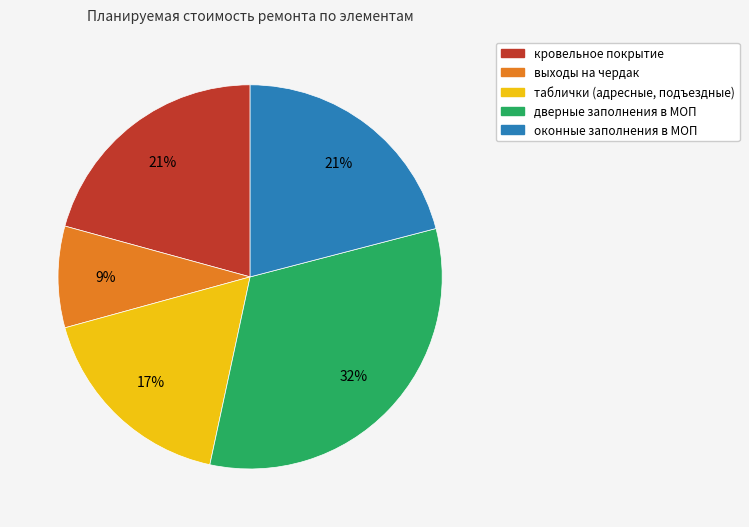

Does таблички (адресные, подъездные) represent more than half of the total?

No